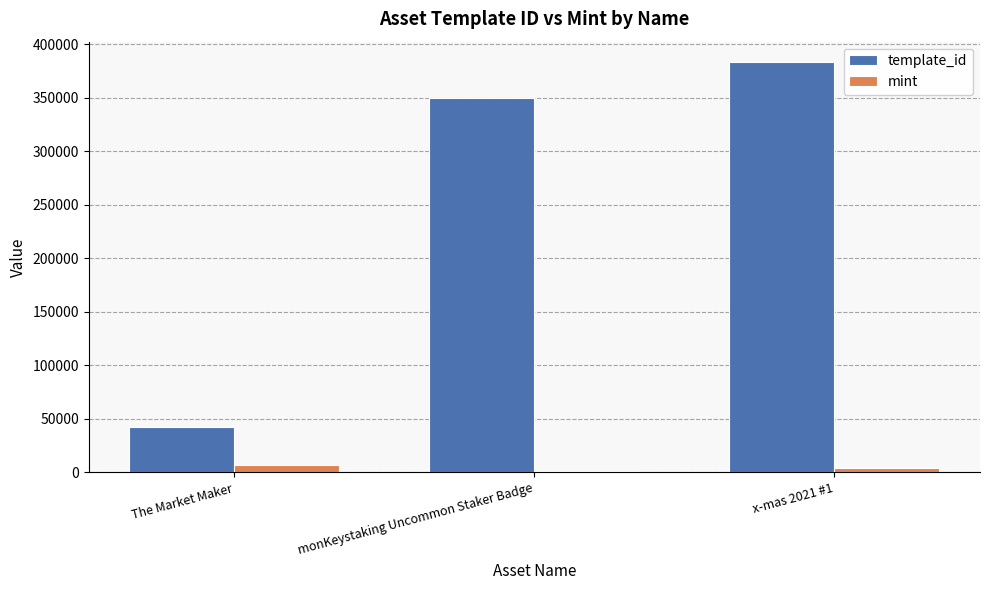

At which label is template_id closest to 212745?

monKeystaking Uncommon Staker Badge